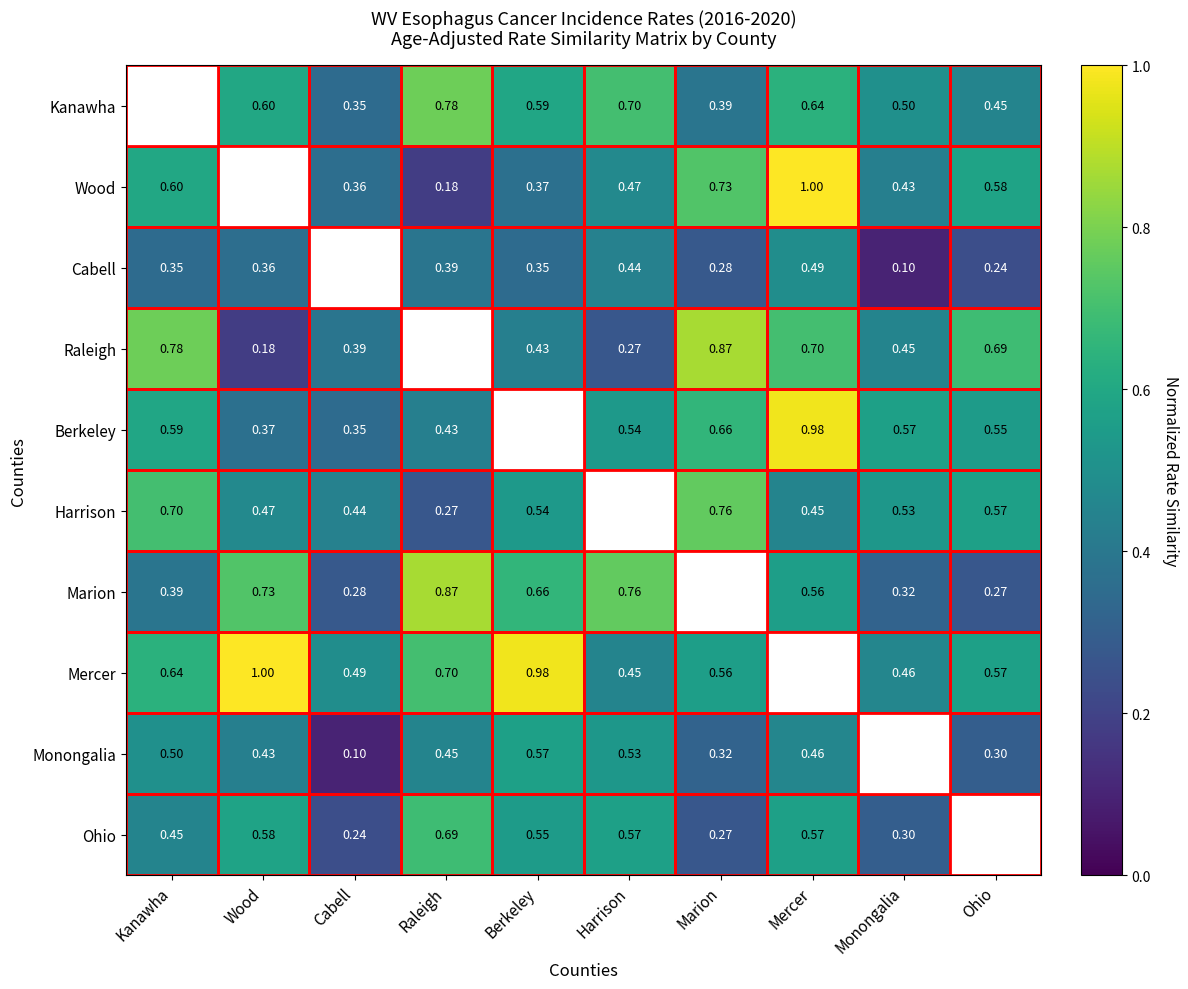

How many Raleigh values are between 0 and 1?

9